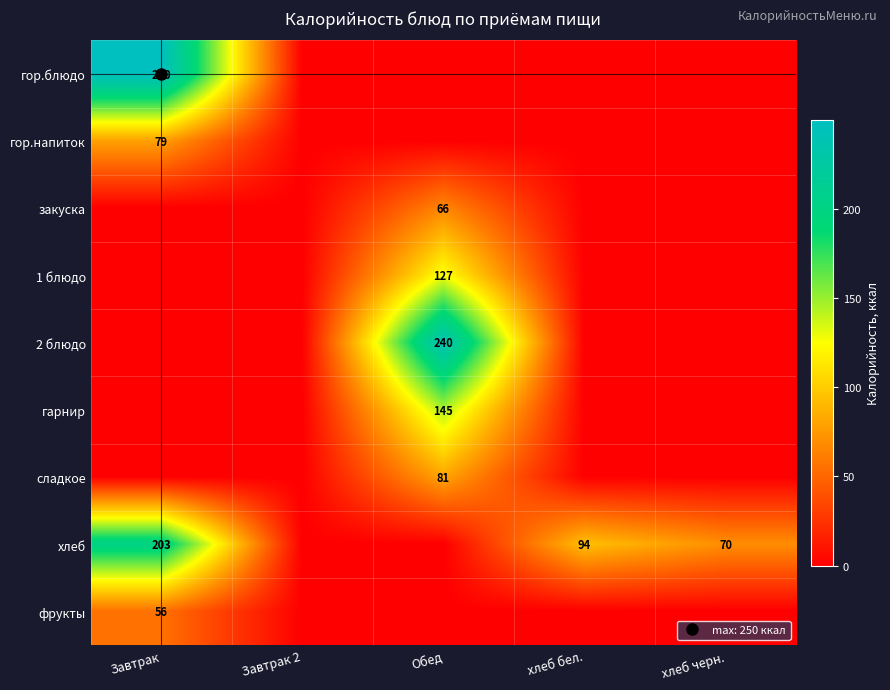

Rank the series at хлеб черн. from lowest to highest value.

гор.блюдо, гор.напиток, закуска, 1 блюдо, 2 блюдо, гарнир, сладкое, фрукты, хлеб